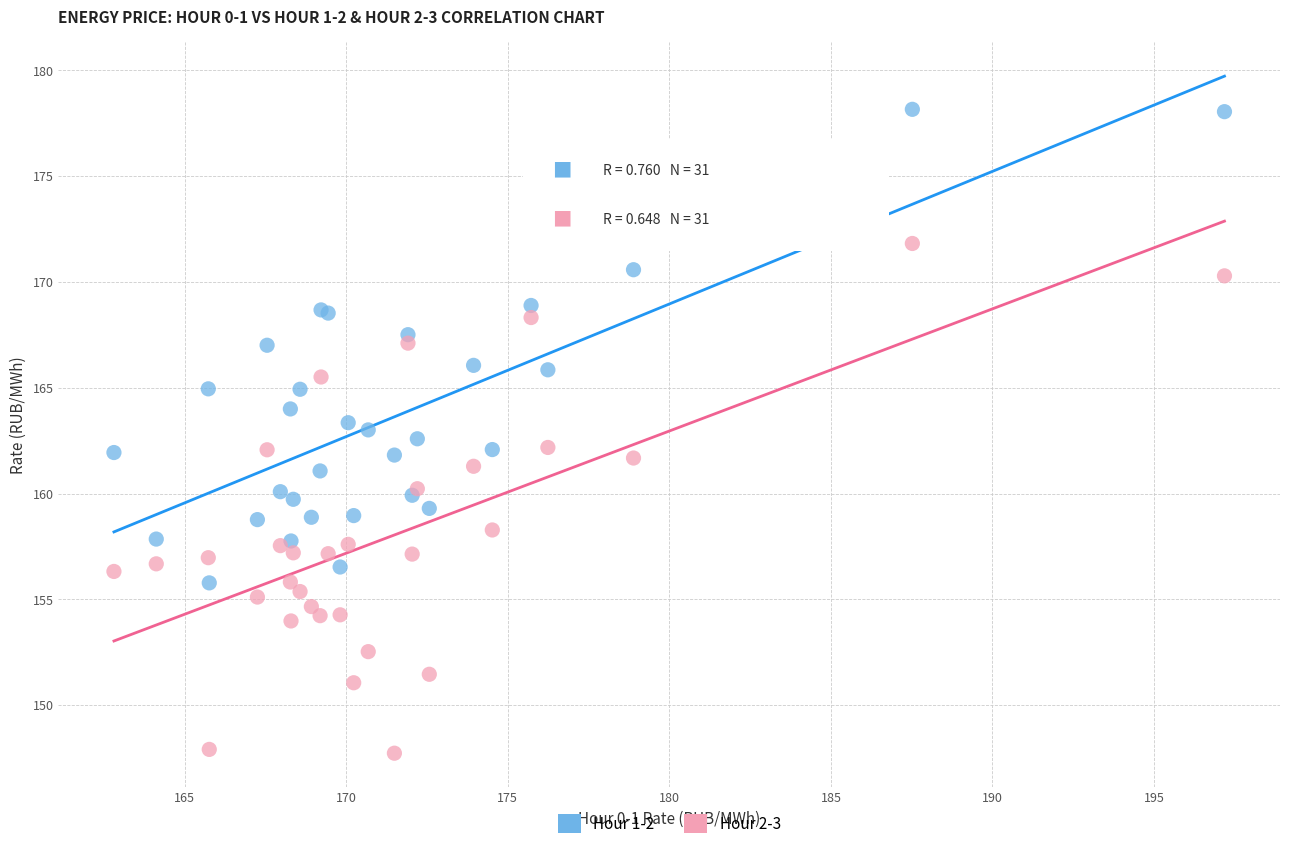

Which series has the widest spread of Y values?

Hour 2-3